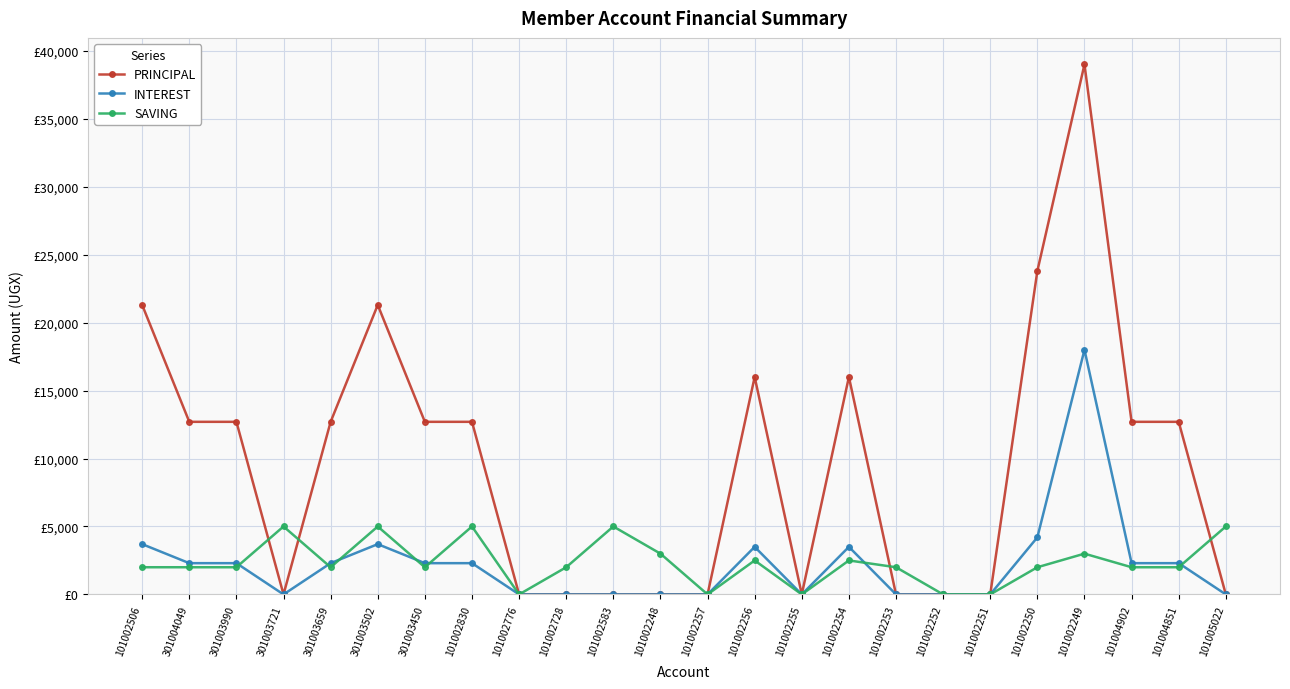

Reading right to left, transcribe all the data shown in this chart.

PRINCIPAL: 101005022=0	101004851=12700	101004902=12700	101002249=39000	101002250=23800	101002251=0	101002252=0	101002253=0	101002254=16000	101002255=0	101002256=16000	101002257=0	101002248=0	101002583=0	101002728=0	101002776=0	101002830=12700	301003450=12700	301003502=21300	301003659=12700	301003721=0	301003990=12700	301004049=12700	101002506=21300
INTEREST: 101005022=0	101004851=2300	101004902=2300	101002249=18000	101002250=4200	101002251=0	101002252=0	101002253=0	101002254=3500	101002255=0	101002256=3500	101002257=0	101002248=0	101002583=0	101002728=0	101002776=0	101002830=2300	301003450=2300	301003502=3700	301003659=2300	301003721=0	301003990=2300	301004049=2300	101002506=3700
SAVING: 101005022=5000	101004851=2000	101004902=2000	101002249=3000	101002250=2000	101002251=0	101002252=0	101002253=2000	101002254=2500	101002255=0	101002256=2500	101002257=0	101002248=3000	101002583=5000	101002728=2000	101002776=0	101002830=5000	301003450=2000	301003502=5000	301003659=2000	301003721=5000	301003990=2000	301004049=2000	101002506=2000